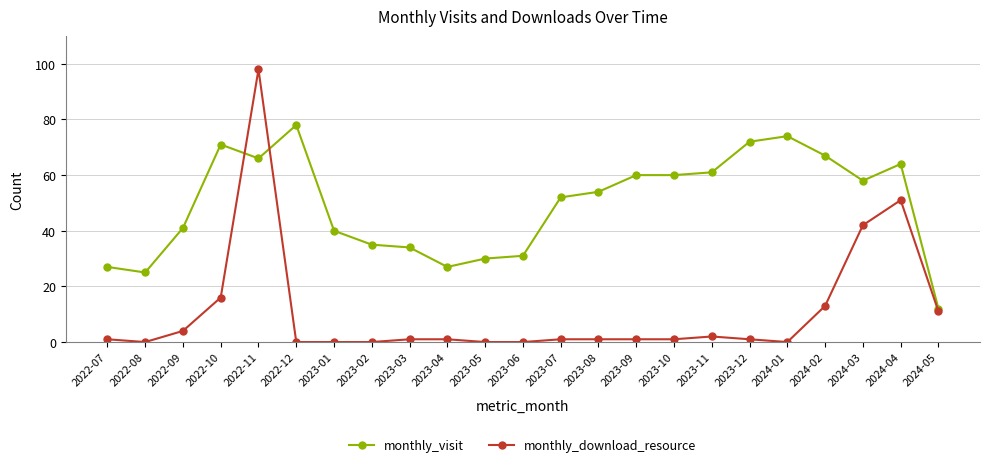

The monthly_download_resource series shows 98 at 2022-11. True or false?

True